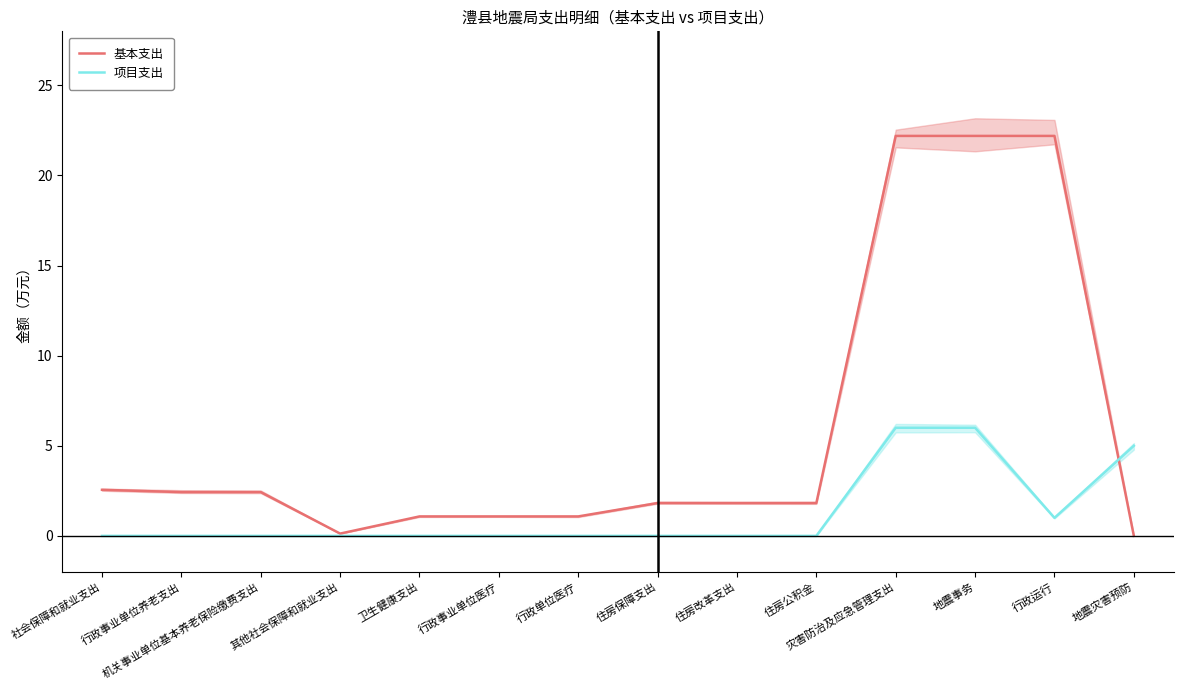

Which series has the largest total across all categories?

基本支出